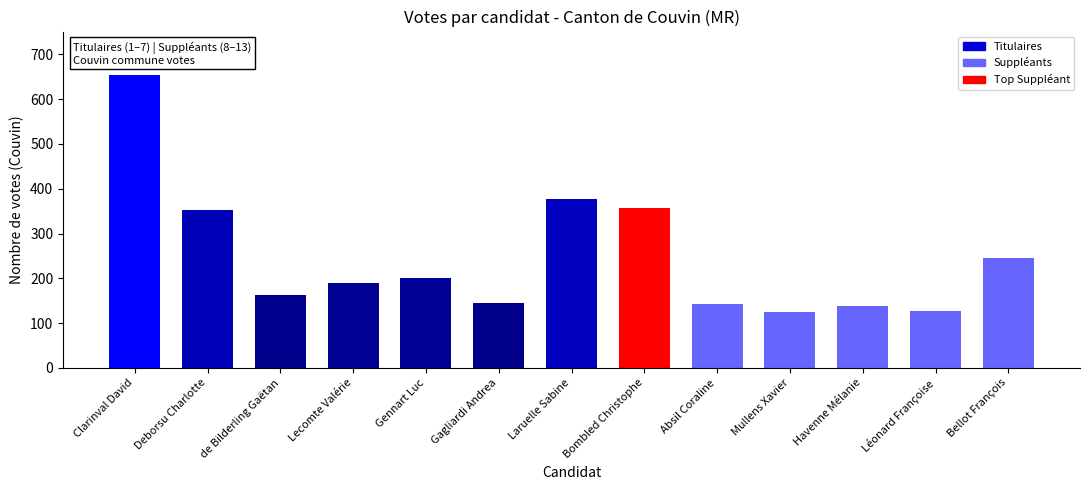

What is the average value?

247